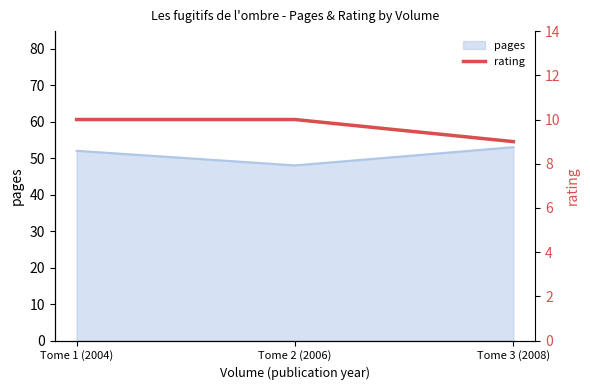

Which category has the lowest value in the pages series?

Tome 2 (2006)